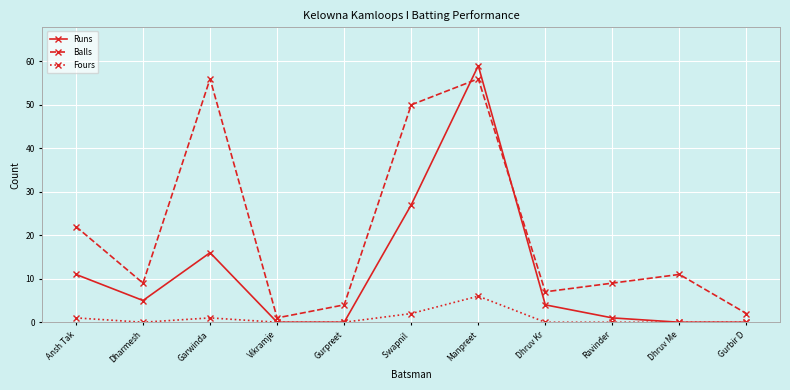

The value of Fours at Gurpreet is 0. True or false?

True